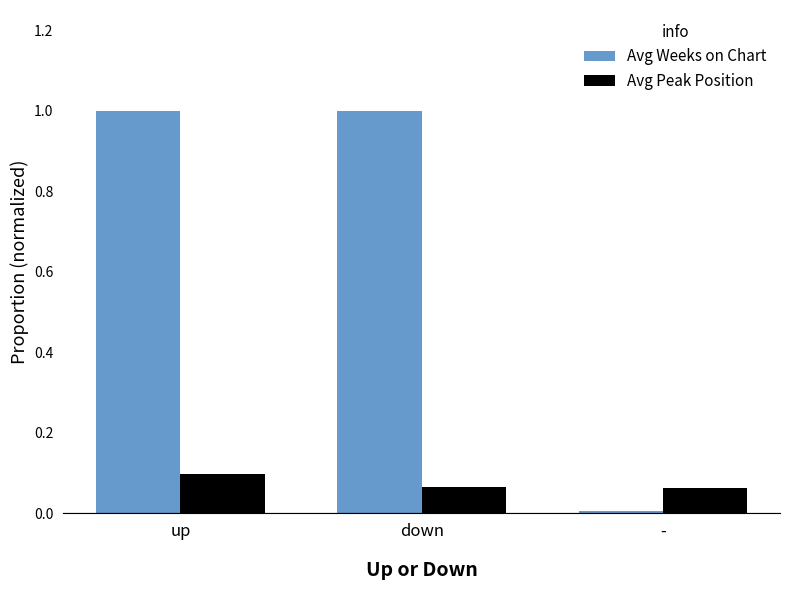

Which series has the widest spread of values?

Avg Weeks on Chart